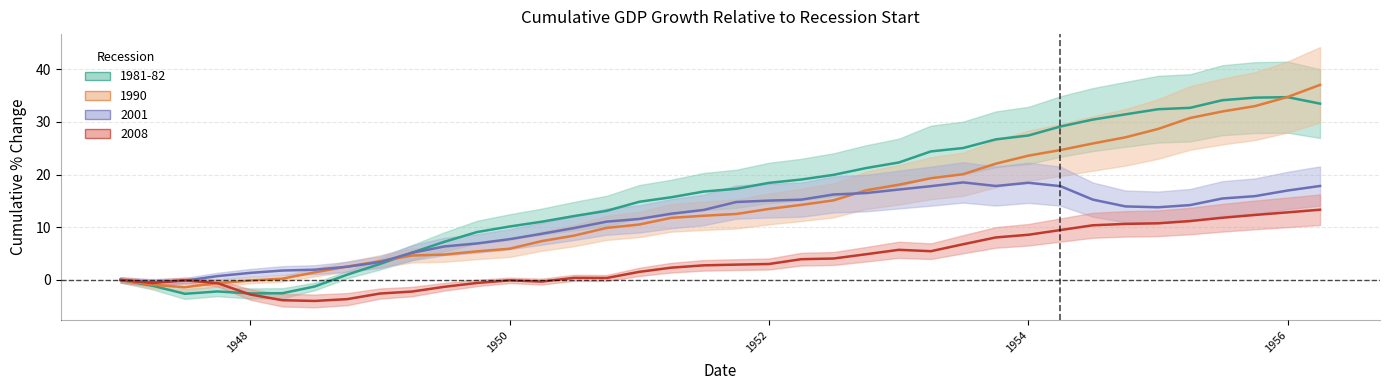

List the series in order of their overall mean, highest first.

1981-82, 1990, 2001, 2008